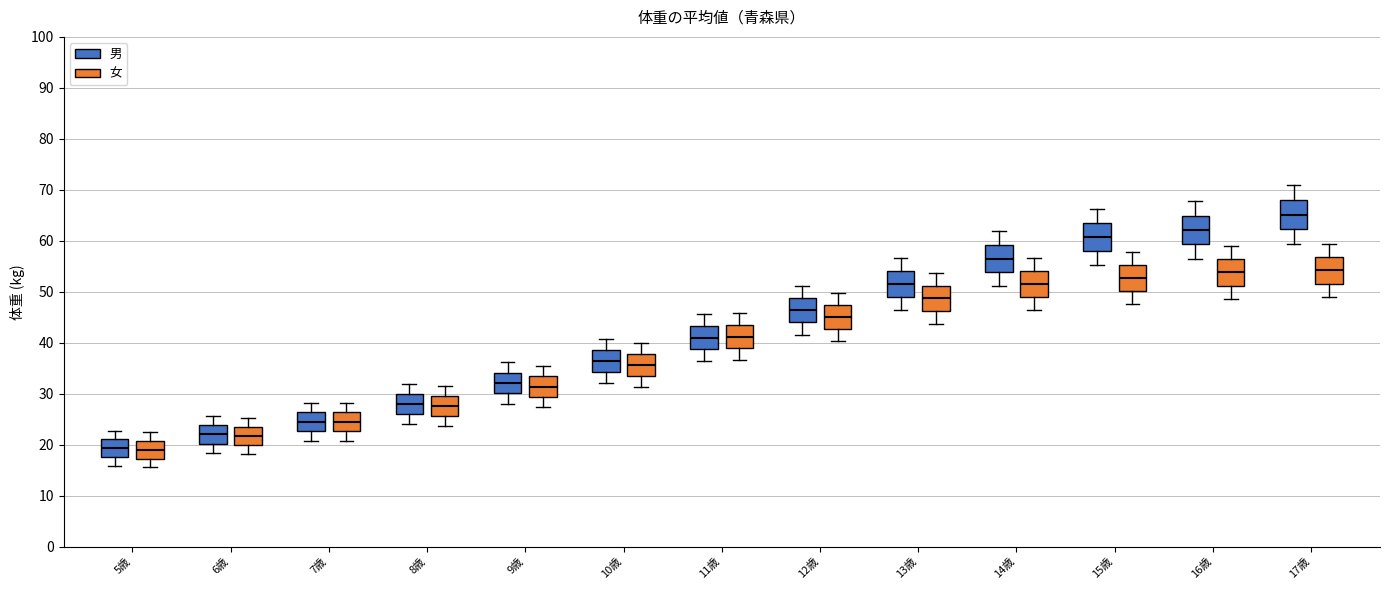

Reading left to right, read every box against the y-axis: the position of its median line, the range the box covers, and the ends of its whiskers. The values are not printed on the chart, so give them approximately, as read against the axis.

5歳 (男): median 19, box 18 to 21, whiskers 16 to 23
5歳 (女): median 19, box 17 to 21, whiskers 16 to 22
6歳 (男): median 22, box 20 to 24, whiskers 18 to 26
6歳 (女): median 22, box 20 to 23, whiskers 18 to 25
7歳 (男): median 25, box 23 to 26, whiskers 21 to 28
7歳 (女): median 25, box 23 to 26, whiskers 21 to 28
8歳 (男): median 28, box 26 to 30, whiskers 24 to 32
8歳 (女): median 28, box 26 to 30, whiskers 24 to 31
9歳 (男): median 32, box 30 to 34, whiskers 28 to 36
9歳 (女): median 31, box 29 to 33, whiskers 27 to 35
10歳 (男): median 36, box 34 to 39, whiskers 32 to 41
10歳 (女): median 36, box 33 to 38, whiskers 31 to 40
11歳 (男): median 41, box 39 to 43, whiskers 36 to 46
11歳 (女): median 41, box 39 to 43, whiskers 37 to 46
12歳 (男): median 46, box 44 to 49, whiskers 42 to 51
12歳 (女): median 45, box 43 to 47, whiskers 40 to 50
13歳 (男): median 52, box 49 to 54, whiskers 46 to 57
13歳 (女): median 49, box 46 to 51, whiskers 44 to 54
14歳 (男): median 57, box 54 to 59, whiskers 51 to 62
14歳 (女): median 52, box 49 to 54, whiskers 46 to 57
15歳 (男): median 61, box 58 to 63, whiskers 55 to 66
15歳 (女): median 53, box 50 to 55, whiskers 48 to 58
16歳 (男): median 62, box 59 to 65, whiskers 56 to 68
16歳 (女): median 54, box 51 to 56, whiskers 49 to 59
17歳 (男): median 65, box 62 to 68, whiskers 59 to 71
17歳 (女): median 54, box 52 to 57, whiskers 49 to 59